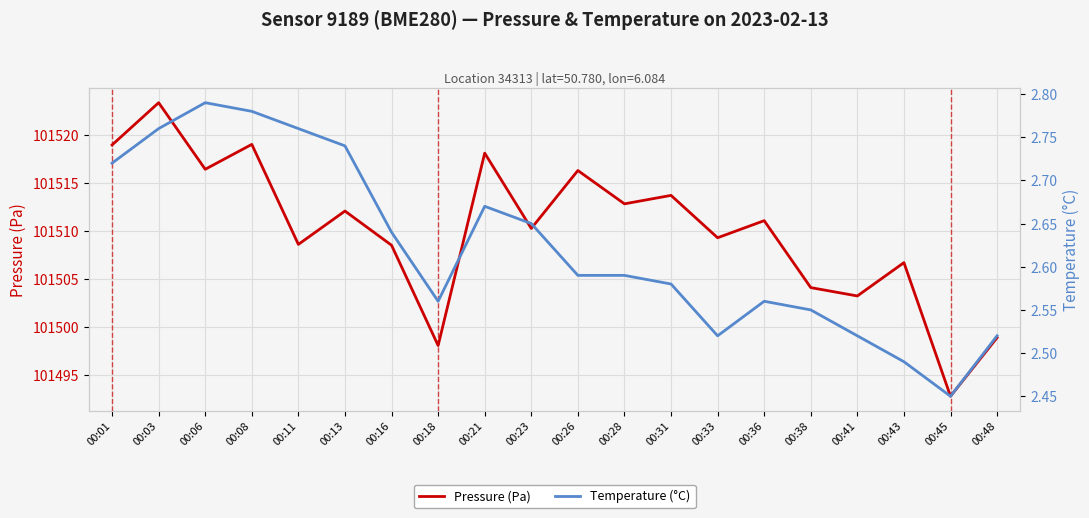

Which series has the largest total across all categories?

Pressure (Pa)